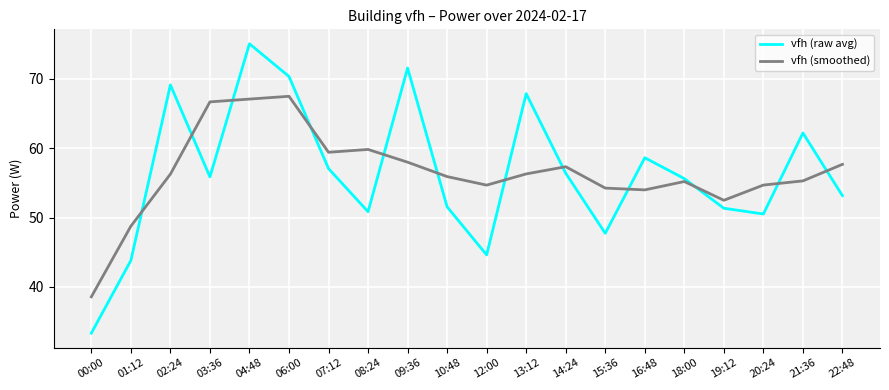

Which category has the highest value across all series?

04:48